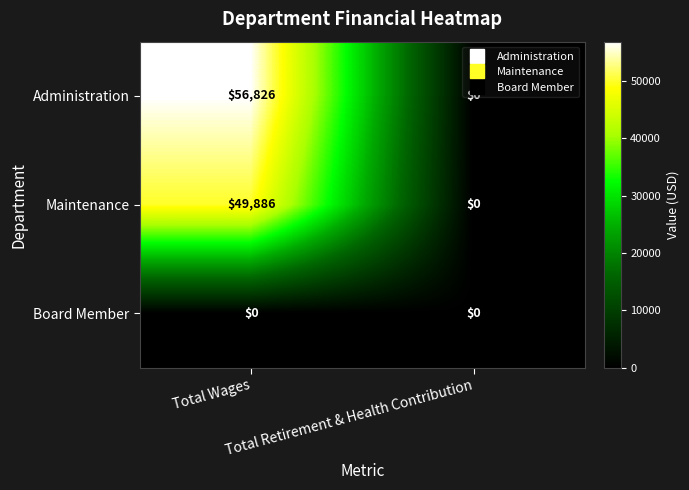

How many data points does each series have?

2